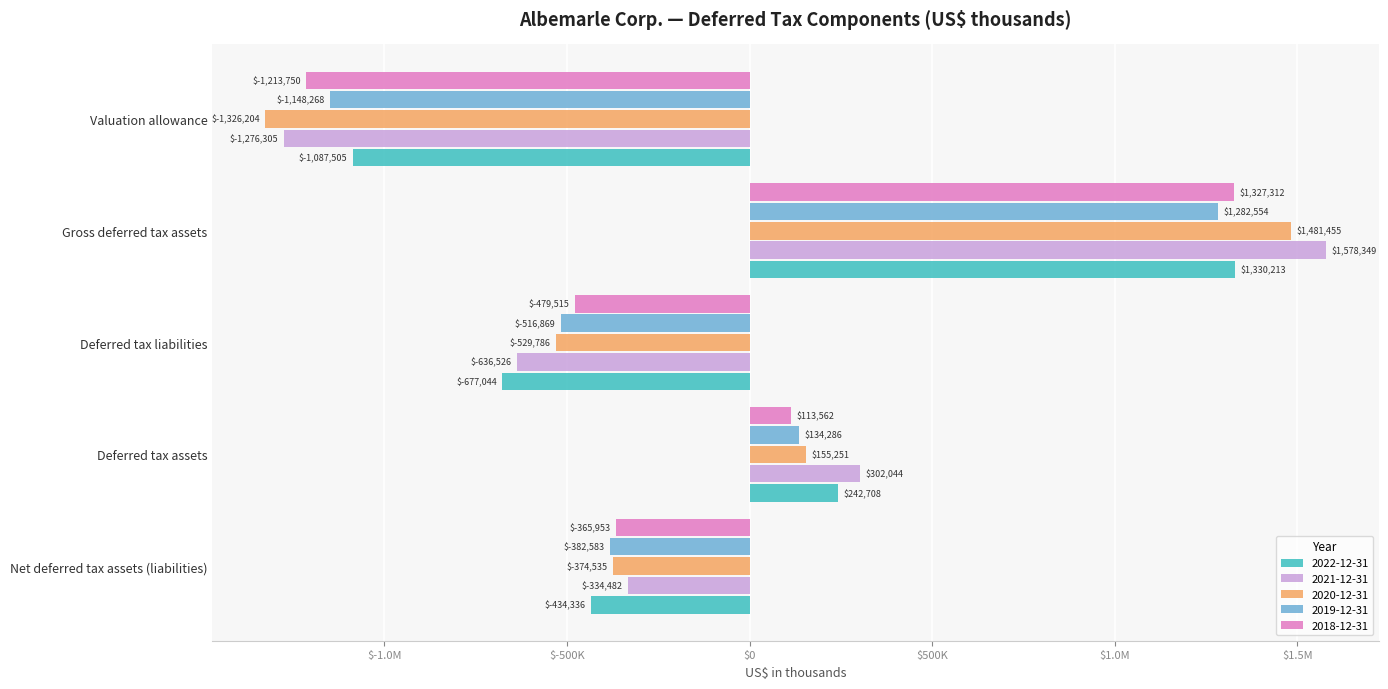

What are all the series names shown in the legend?

2022-12-31, 2021-12-31, 2020-12-31, 2019-12-31, 2018-12-31